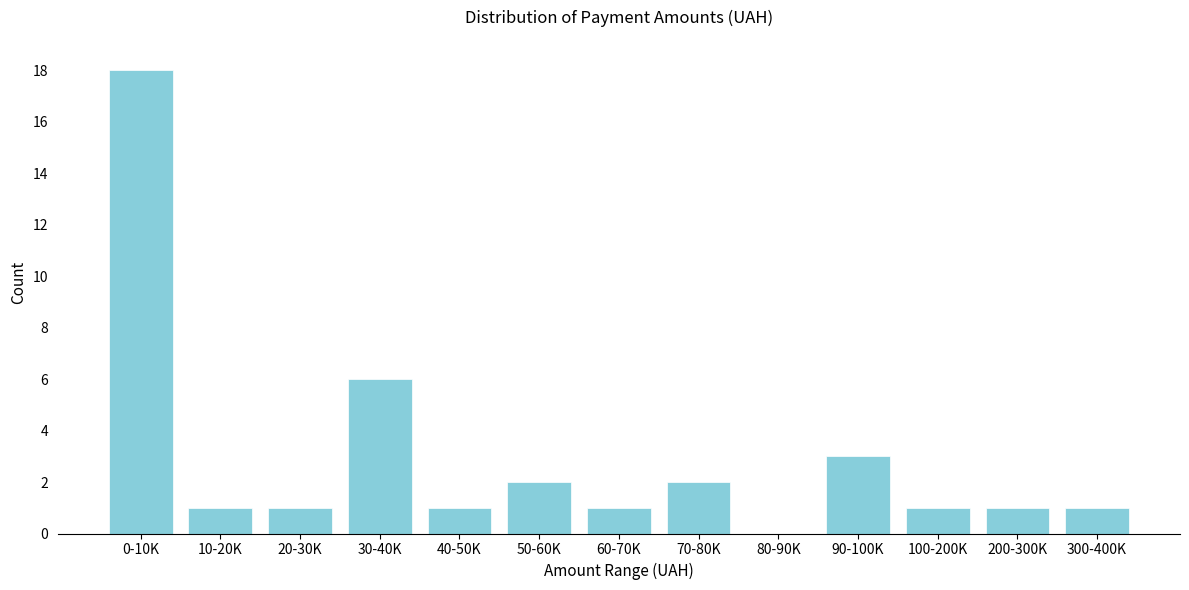

Reading left to right, transcribe all the data shown in this chart.

0-10K=18	10-20K=1	20-30K=1	30-40K=6	40-50K=1	50-60K=2	60-70K=1	70-80K=2	80-90K=0	90-100K=3	100-200K=1	200-300K=1	300-400K=1